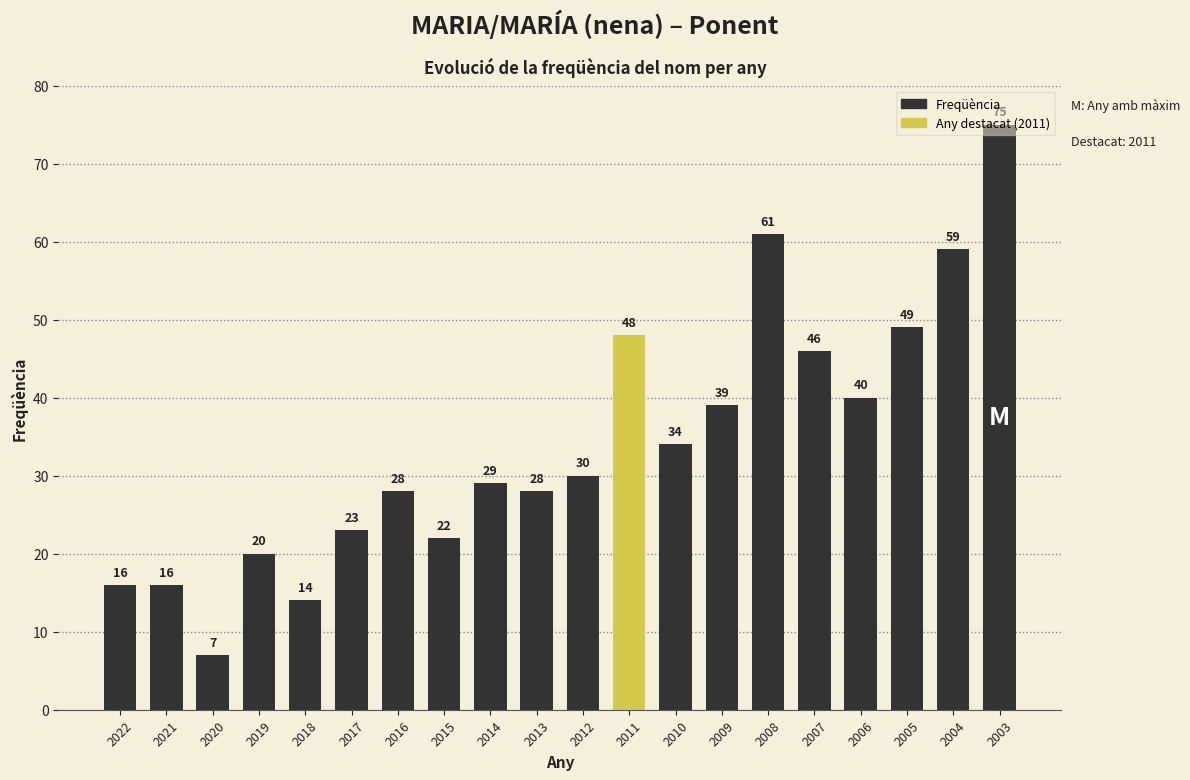

What is the difference between the maximum and minimum values?

68